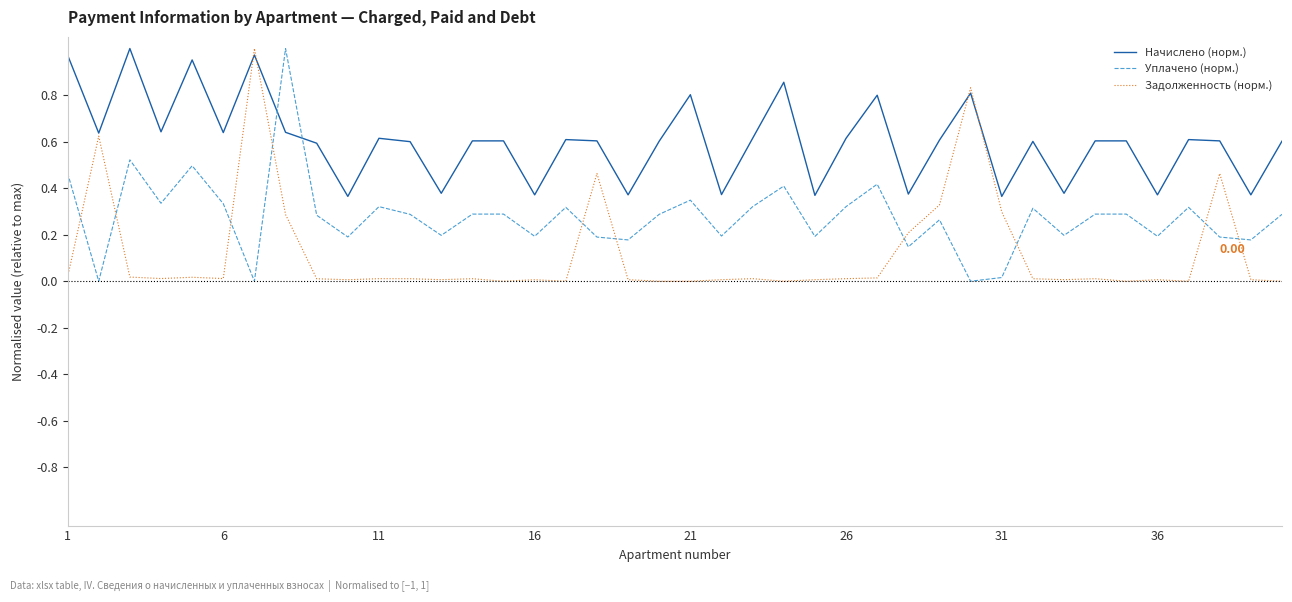

True or false: Начислено (норм.) and Уплачено (норм.) intersect in this chart.

True